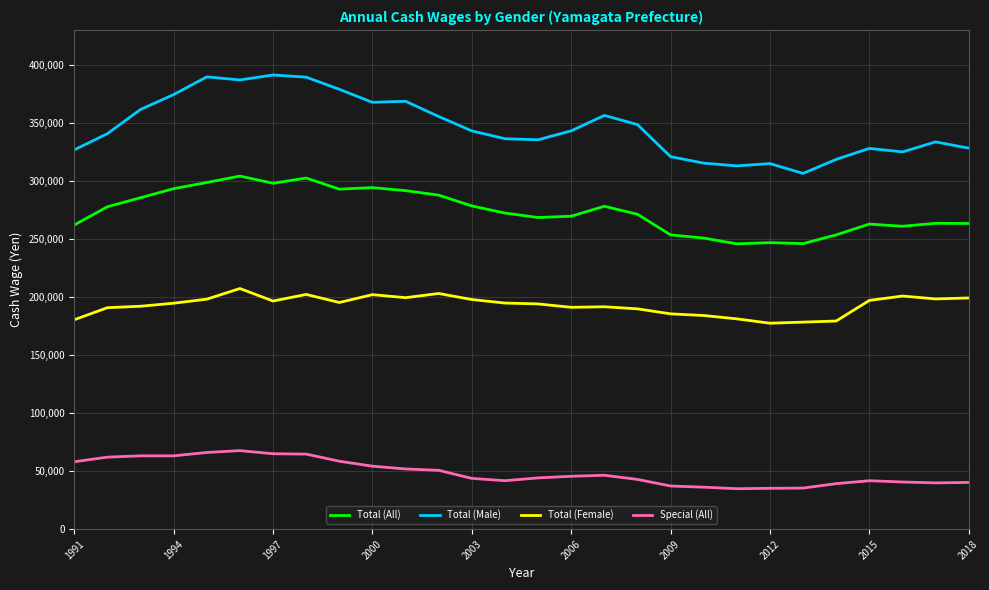

List the series in order of their peak value, highest first.

Total (Male), Total (All), Total (Female), Special (All)